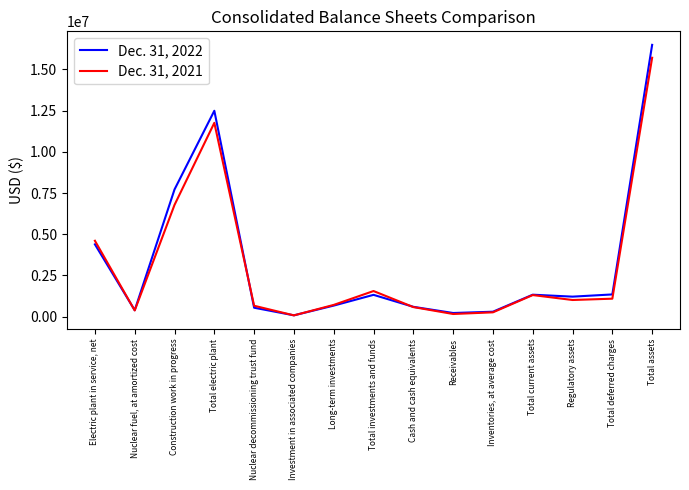

Is it true that Dec. 31, 2022 equals 5992829 at Electric plant in service, net?

False